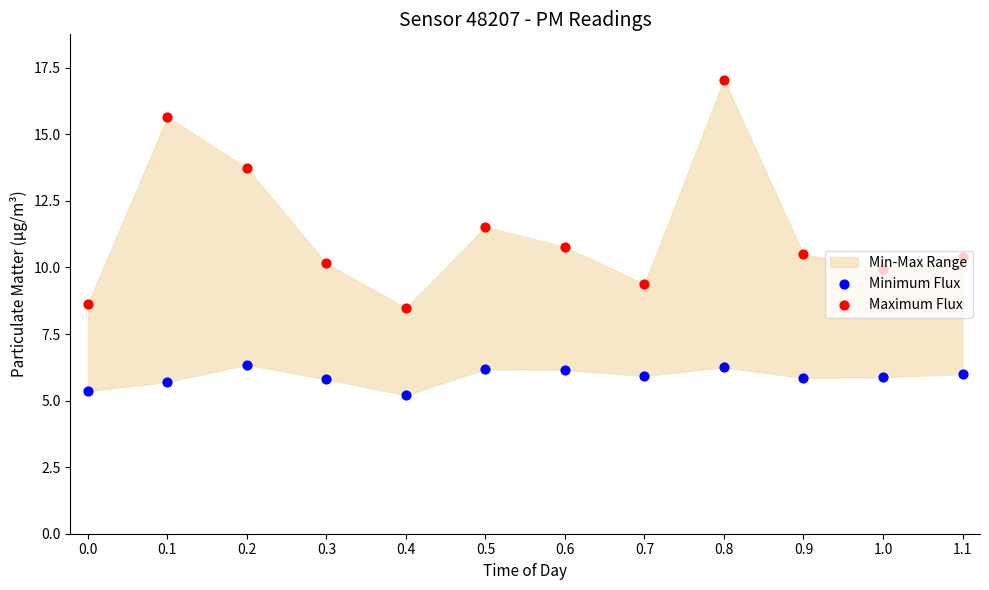

At which category is the sum across all series the highest?

0.8